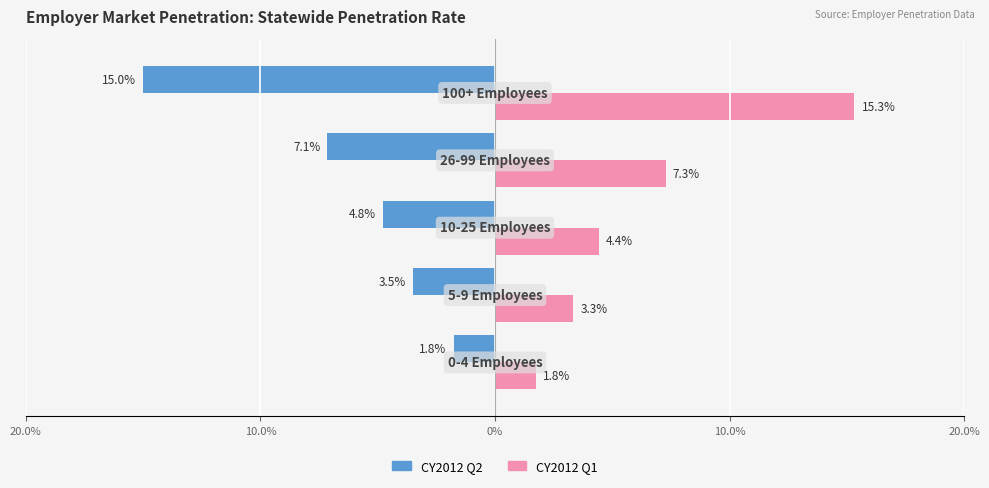

What are all the series names shown in the legend?

CY2012 Q2, CY2012 Q1